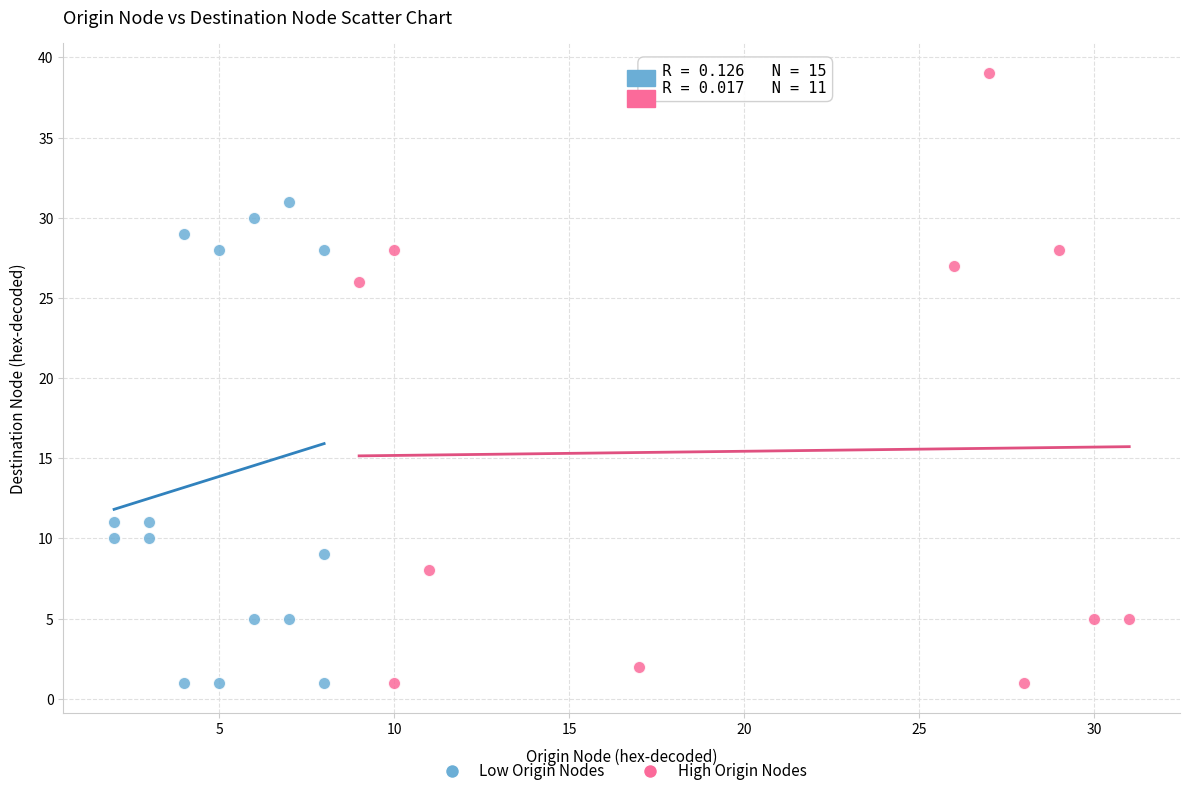

Which series reaches the maximum Y coordinate?

High Origin Nodes